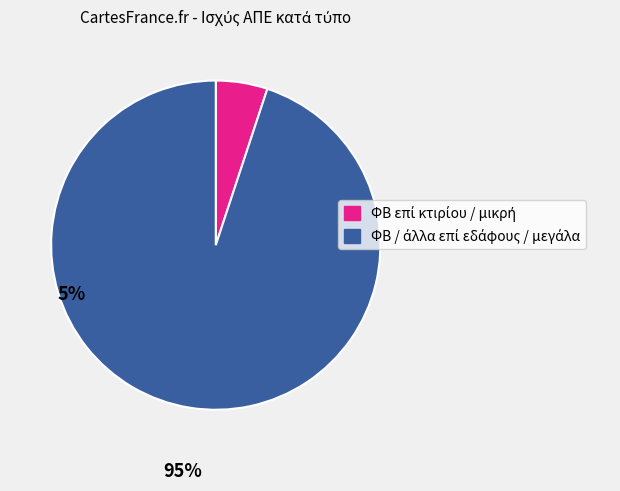

Is there a majority slice in this chart?

Yes